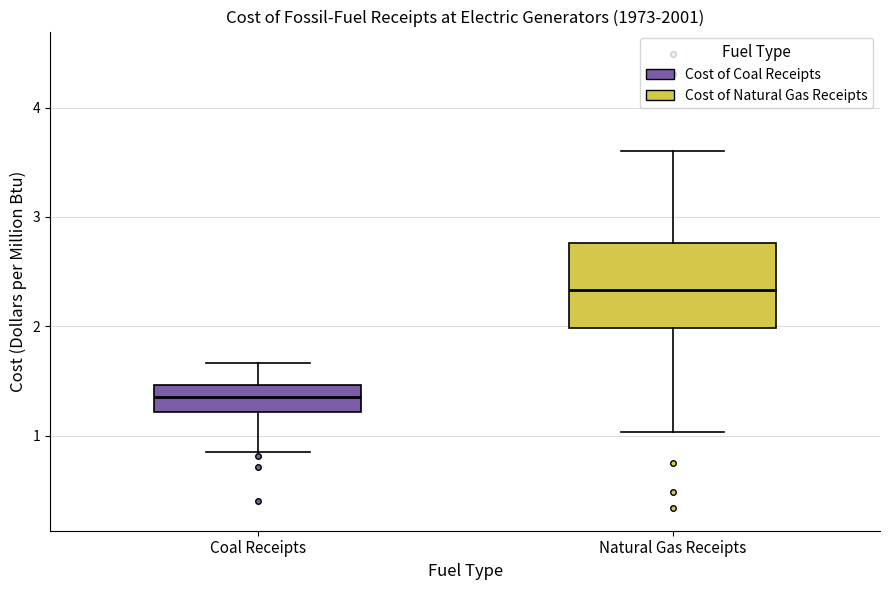

Which box has the lowest median line?

Coal Receipts